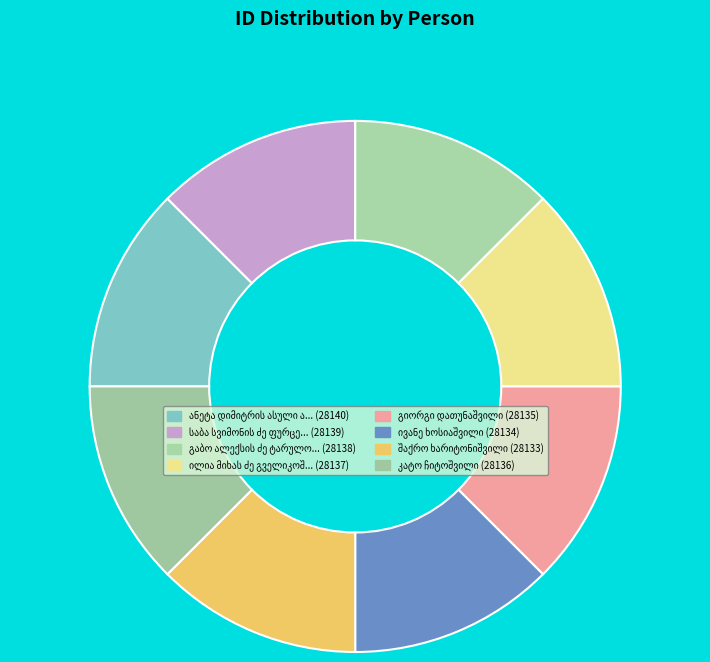

To the nearest percent, what portion does ილია მიხას ძე გველიკოშვილი represent?

13%